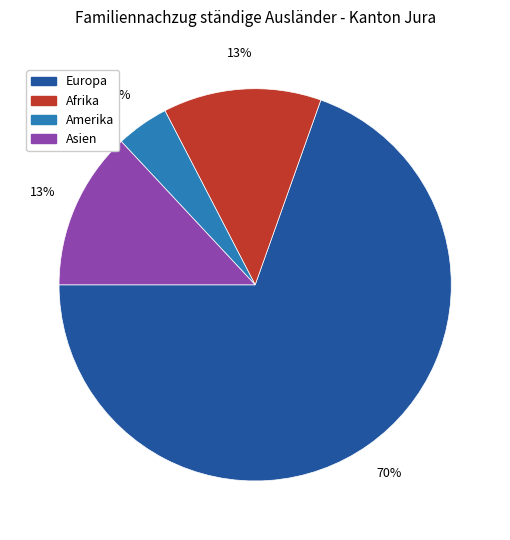

To the nearest percent, what is the combined percentage of Europa and Afrika?

83%